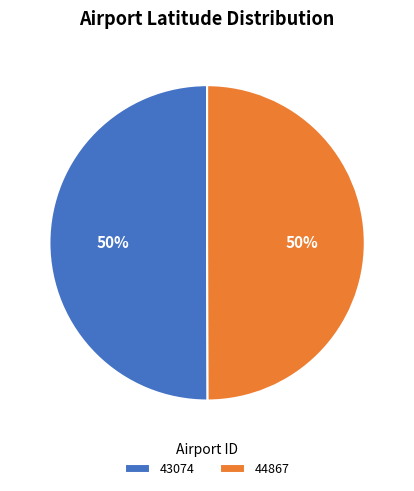

To the nearest percent, what percentage of the pie is 44867?

50%